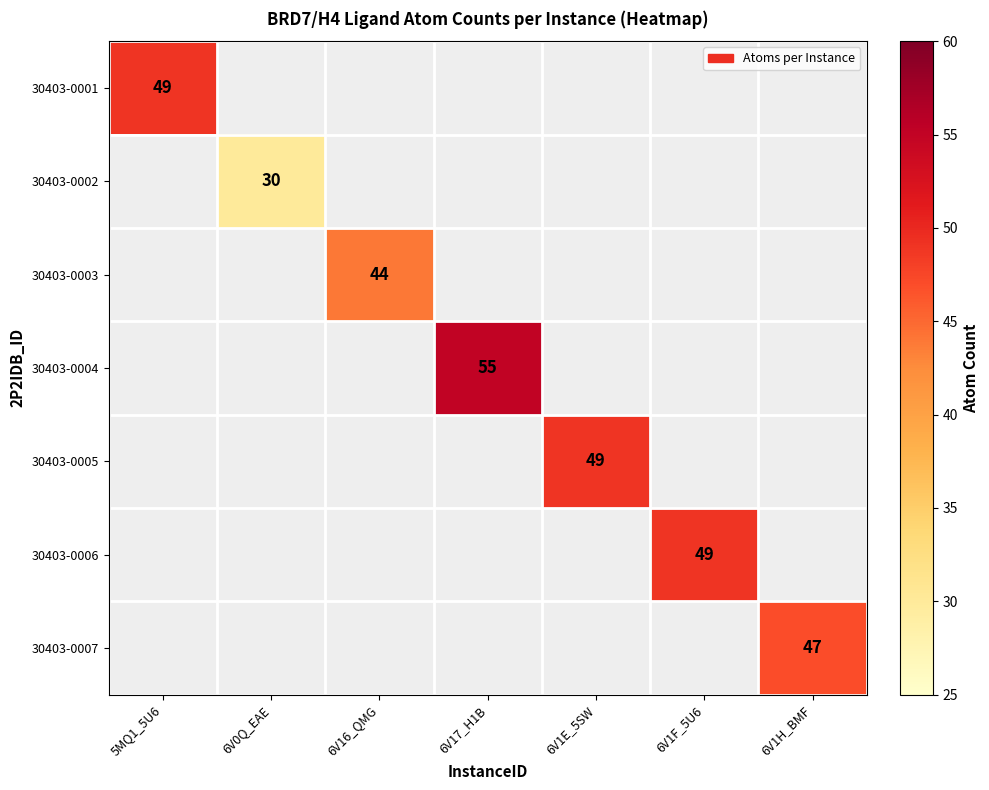

Is the value of 30403-0006 at 6V1F_5U6 greater than the value of 30403-0003 at 6V16_QMG?

Yes